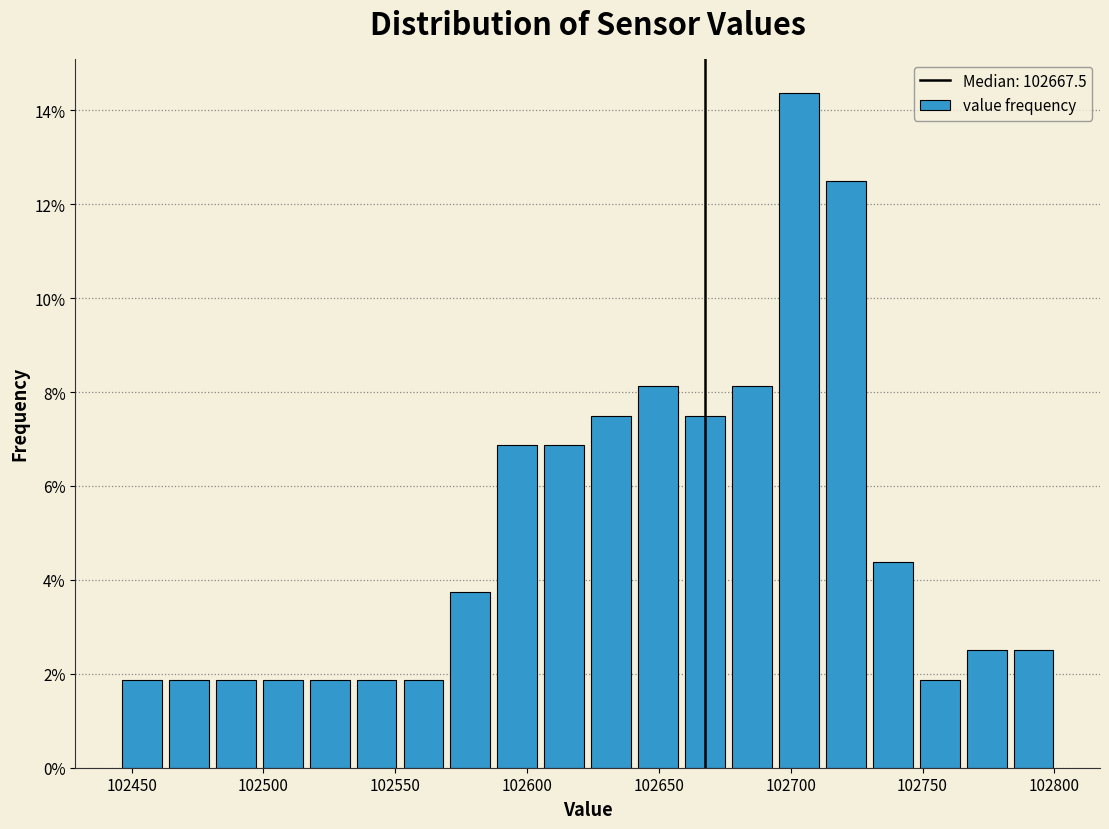

Around what value on the x-axis is the tallest bar? Give the approximate position of its centre, as read against the axis.

102705